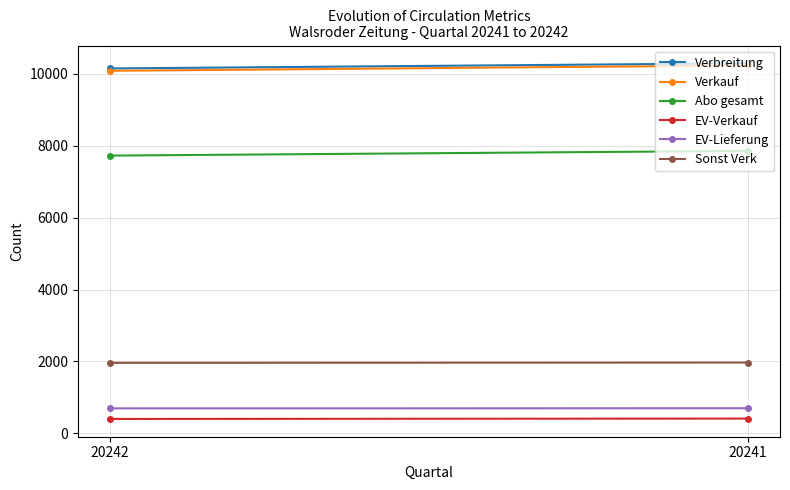

The EV-Lieferung series shows 1174 at 20242. True or false?

False